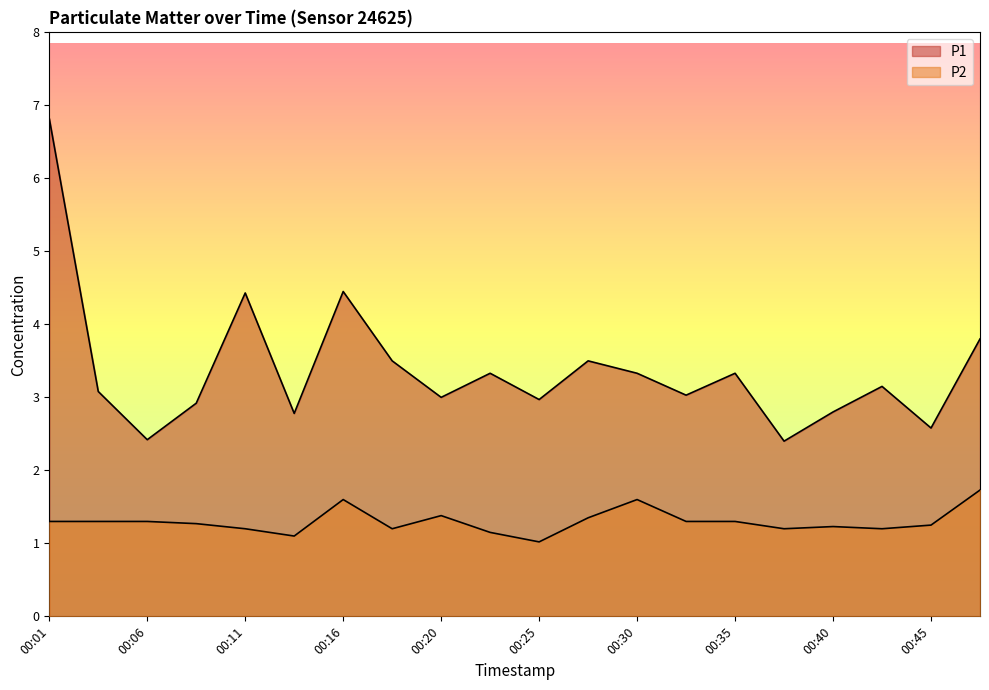

Which series changed the most between 00:28 and 00:35?

P1